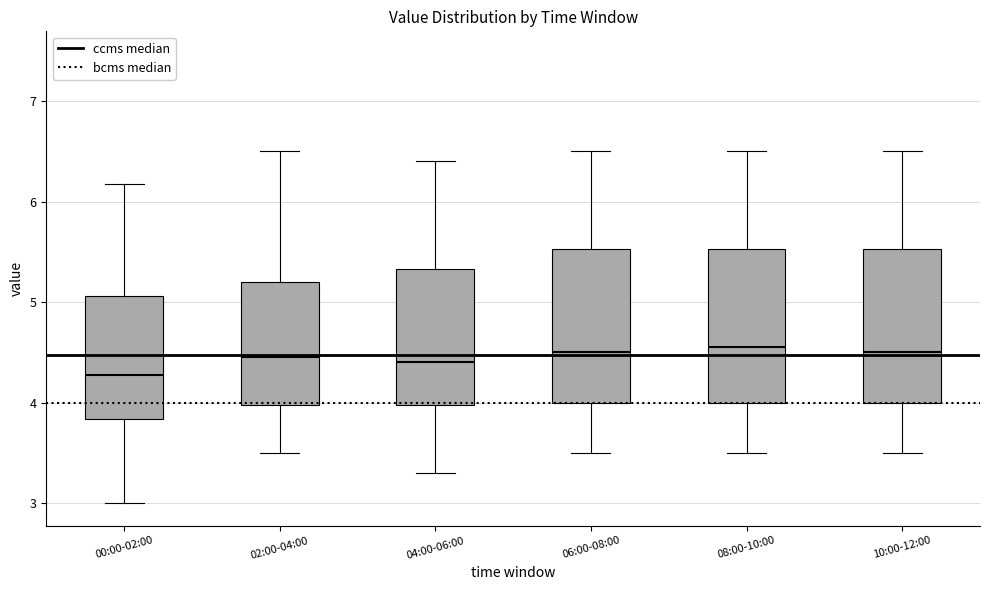

Where does the upper whisker of the box for 00:00-02:00 end on the y-axis? The values are not printed on the chart, so give them approximately, as read against the axis.

6.2